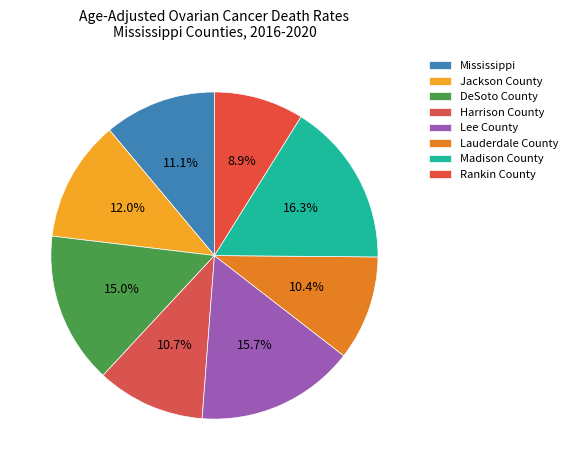

To the nearest percent, what portion does Jackson County represent?

12%